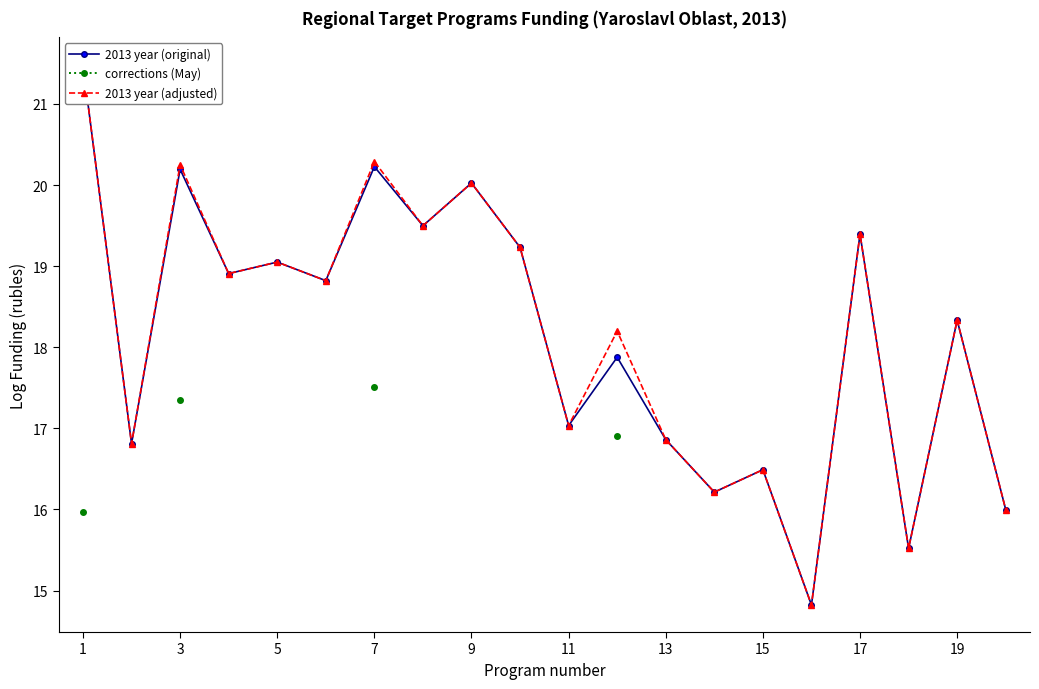

True or false: 2013 year (adjusted) and corrections (May) intersect in this chart.

False